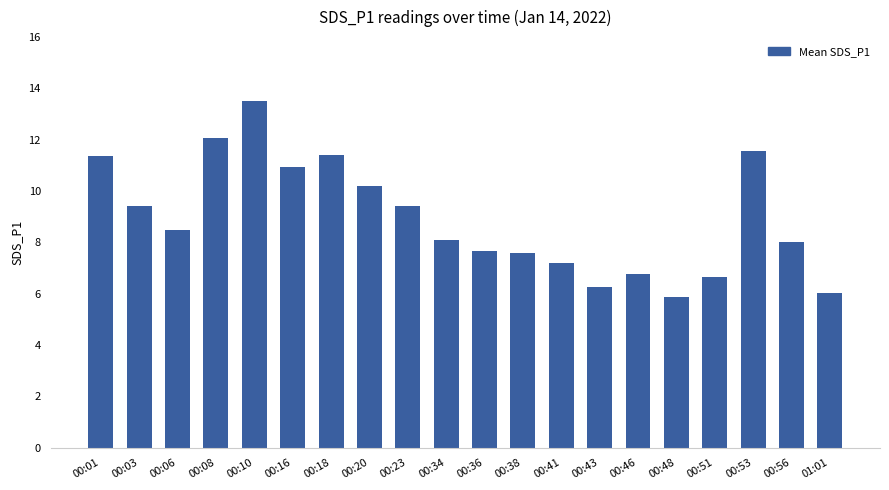

Which has a higher value, 00:38 or 00:20?

00:20